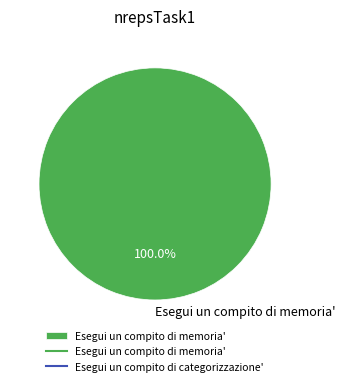

To the nearest percent, what portion does Esegui un compito di memoria' represent?

100%